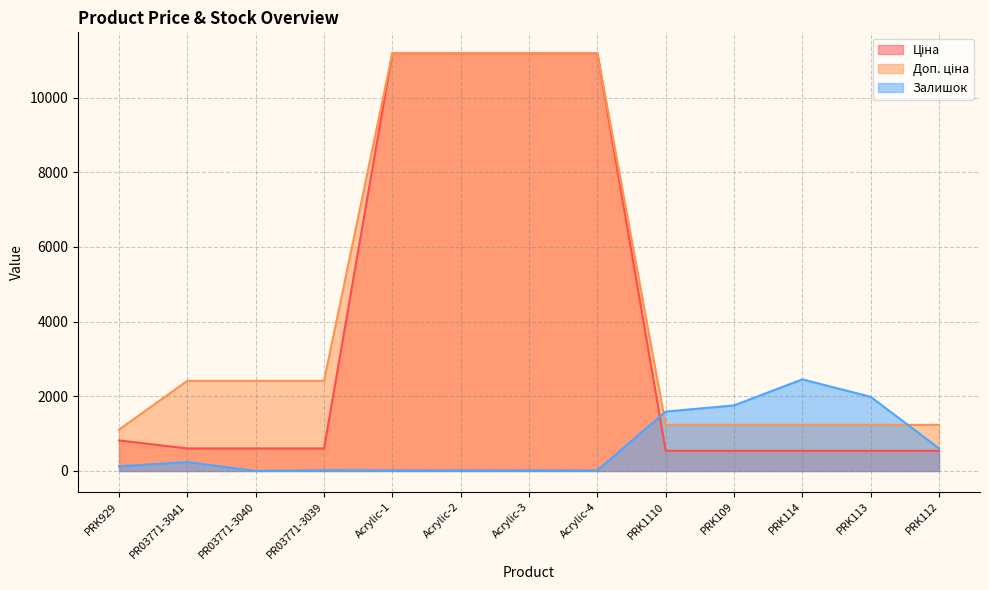

What is the difference between the second highest and minimum values in the Доп. ціна series?

10079.0